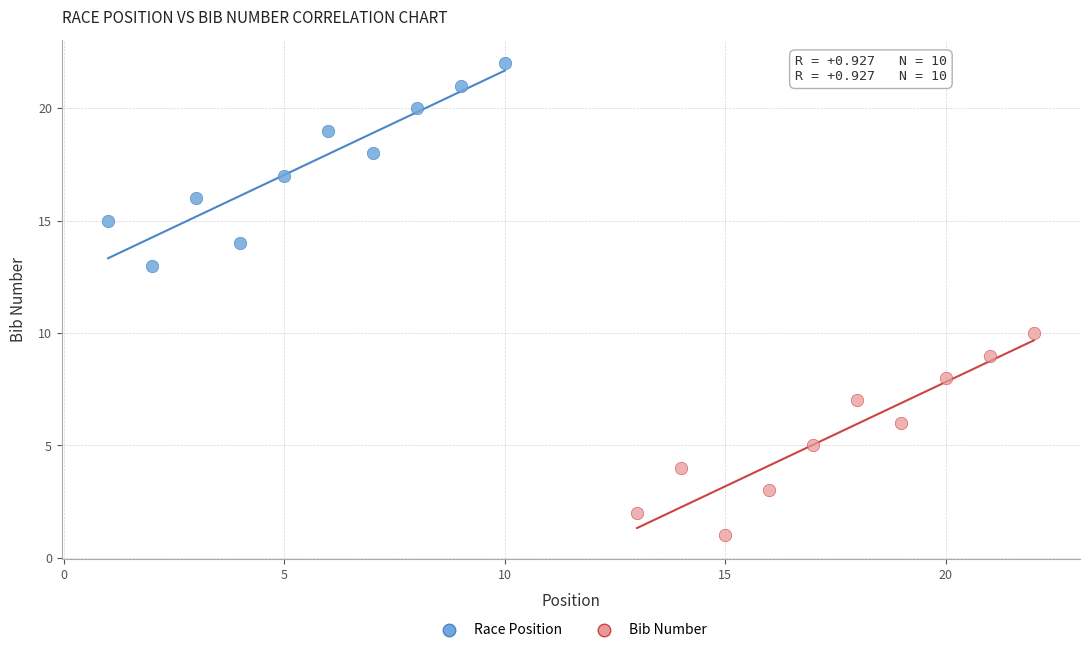

Which series reaches the minimum Y coordinate?

Bib Number